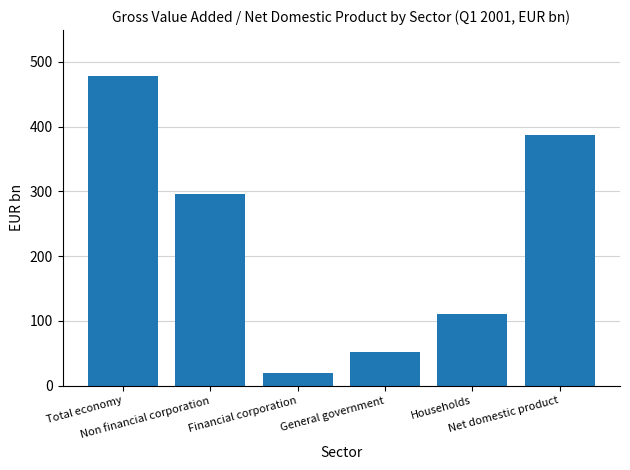

Reading right to left, what are all the values shown in this chart?

Net domestic product=386.5	Households=110.3	General government=52.2	Financial corporation=19.1	Non financial corporation=295.7	Total economy=477.2